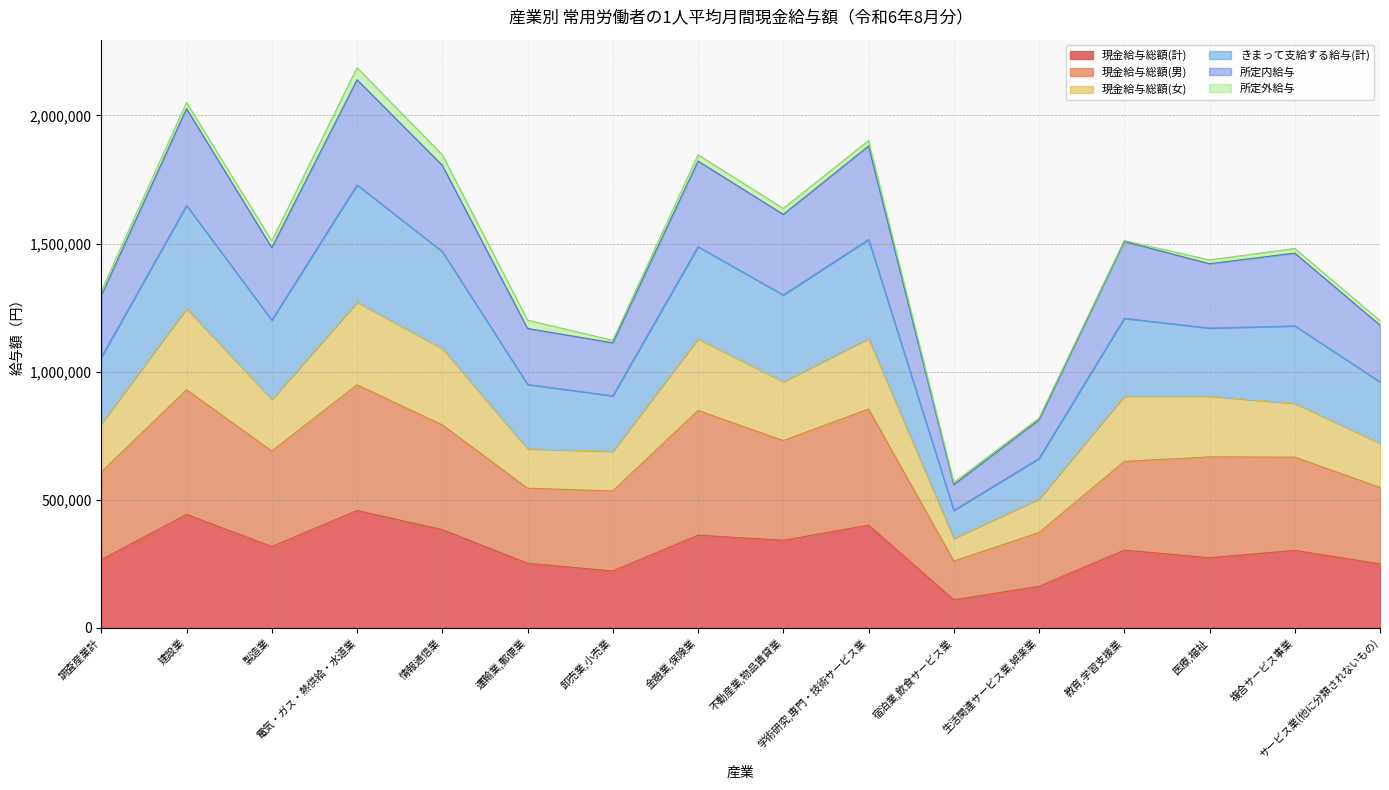

What is the maximum value for 現金給与総額(男)?

948571